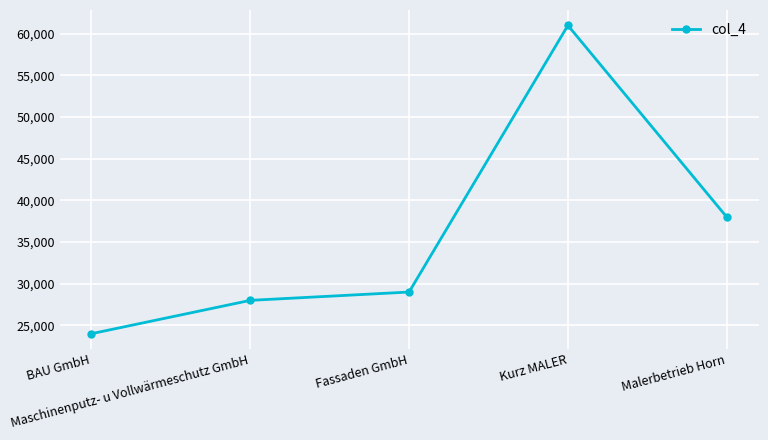

Is it true that the value at Maschinenputz- u Vollwärmeschutz GmbH is 28000?

True